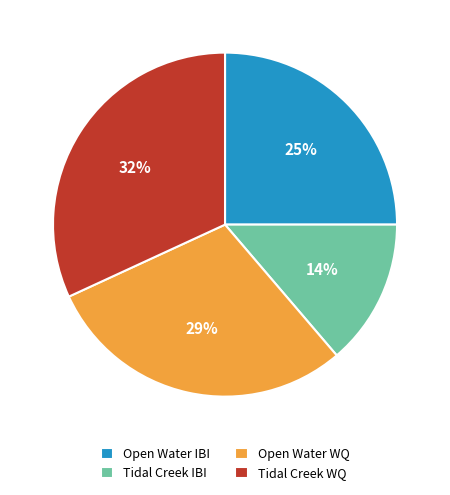

To the nearest percent, what portion does Open Water IBI represent?

25%